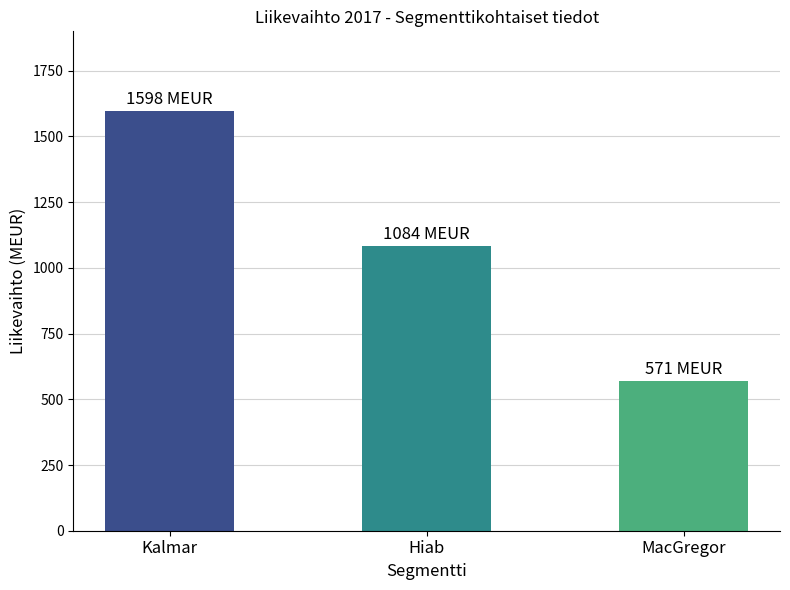

What is the difference between the maximum and minimum values?

1027